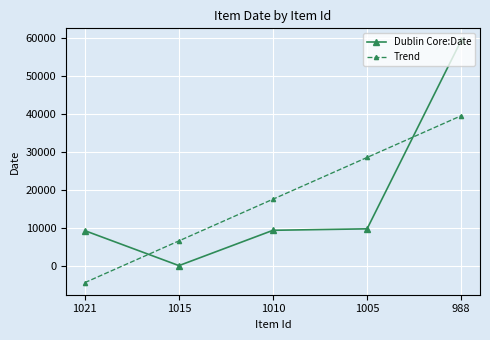

True or false: Trend has more than 1 points higher than both neighbors.

False